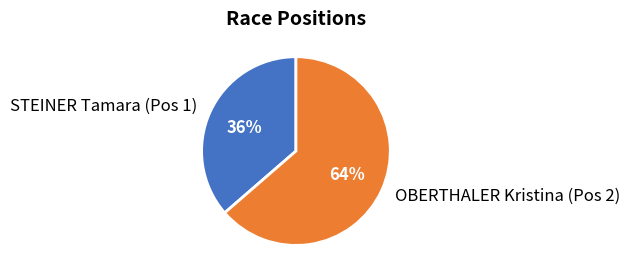

To the nearest percent, what percentage of the pie is STEINER Tamara (Pos 1)?

36%